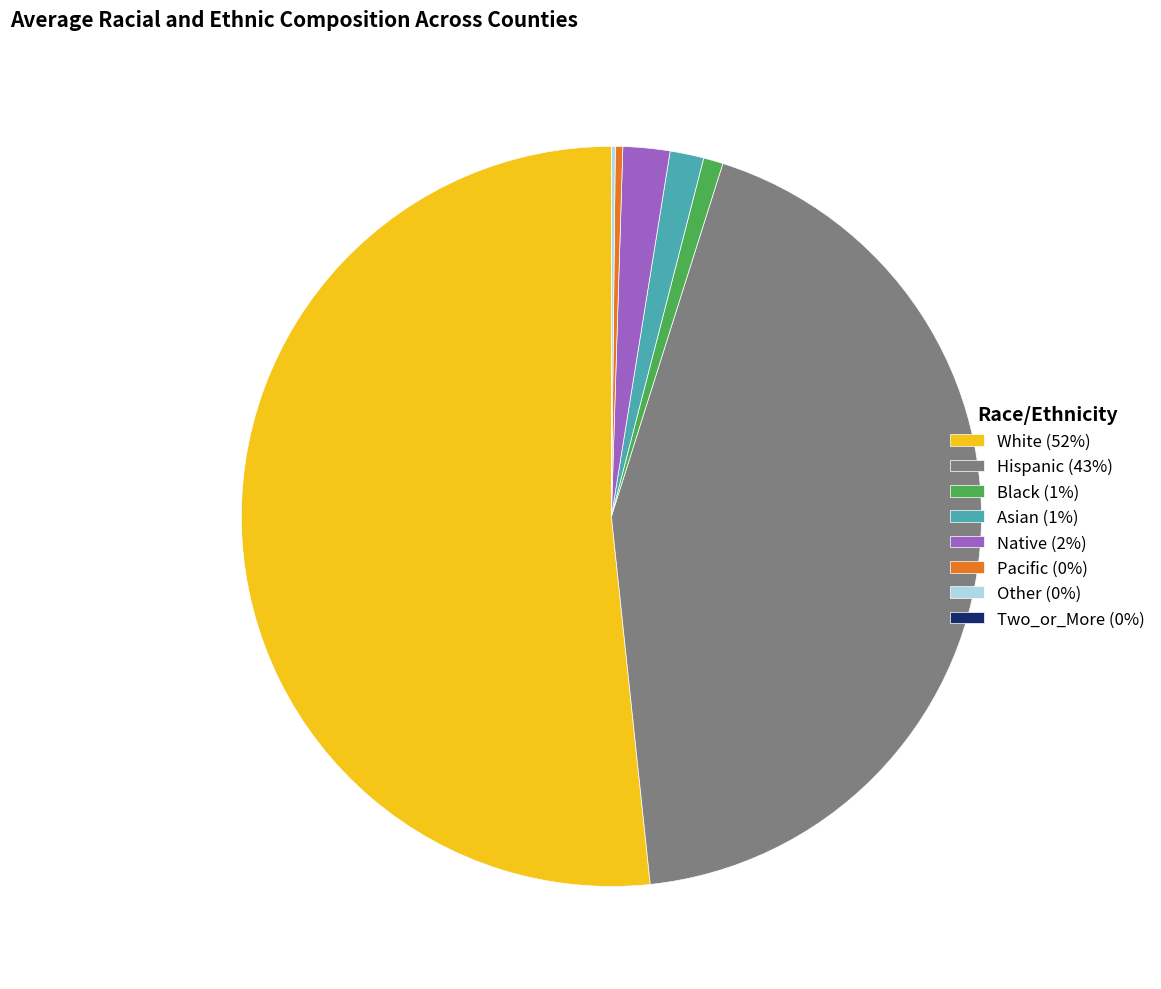

Is White (52%) the majority of the pie?

Yes